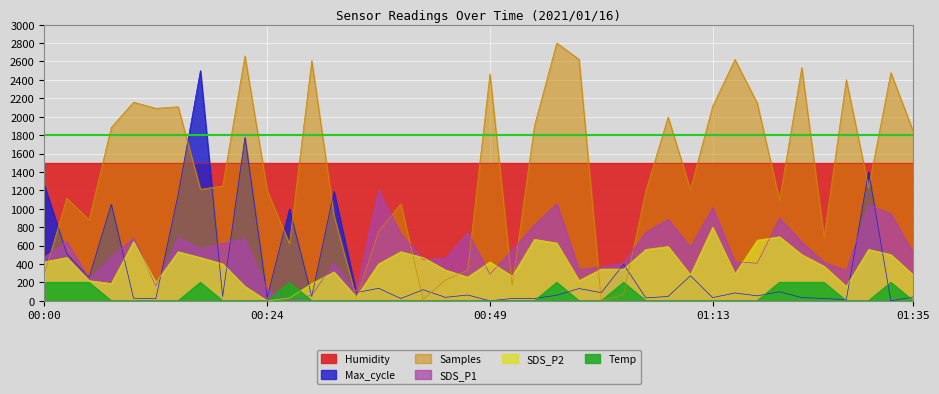

What is the spread (max minus min) of values at 00:20?

1246.5